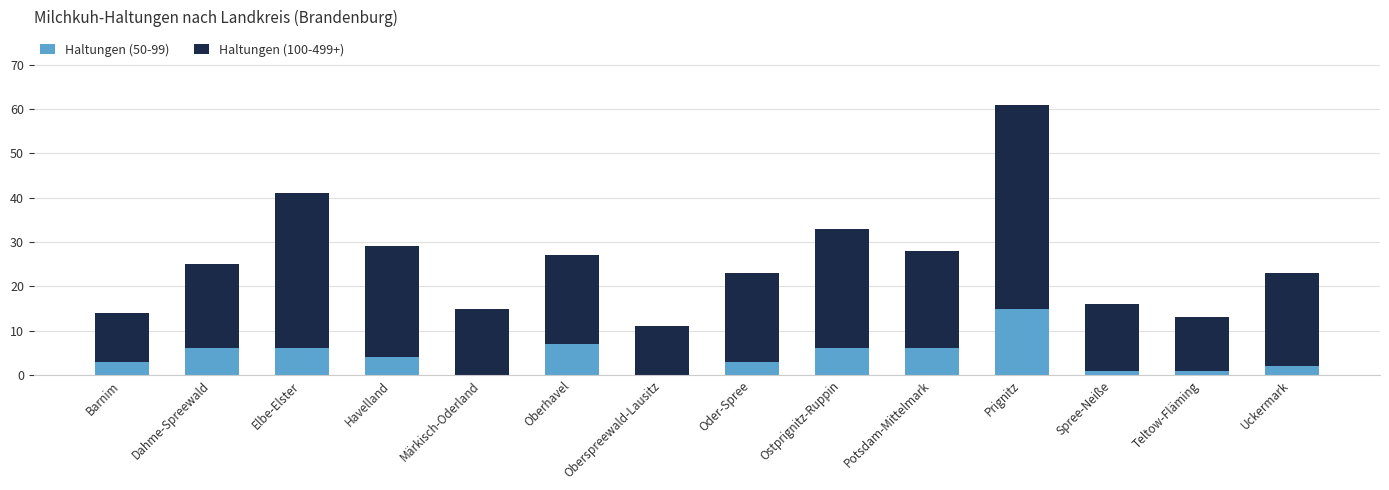

What is the sum of all Haltungen (50-99) values?

60